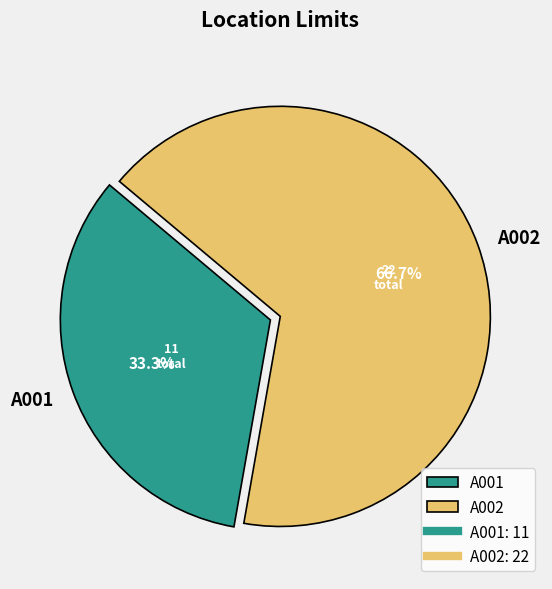

What is the majority slice?

A002